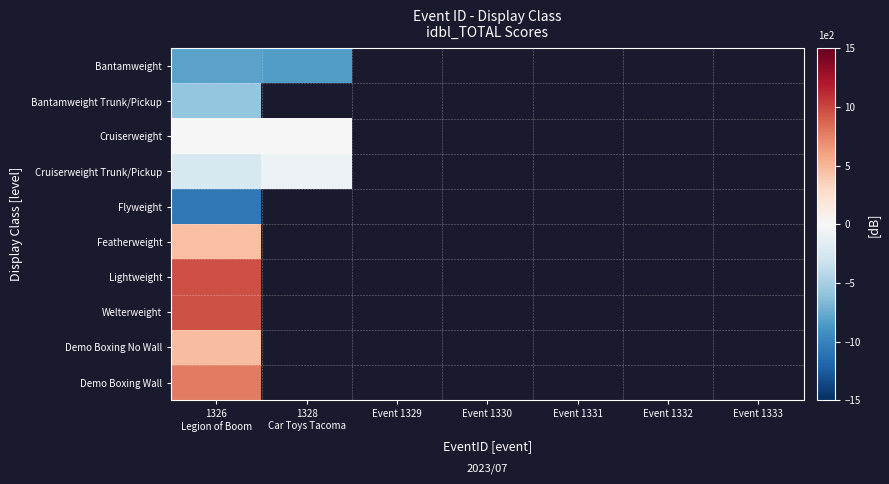

Which category has the highest value in the Demo Boxing Wall series?

1326 Legion of Boom